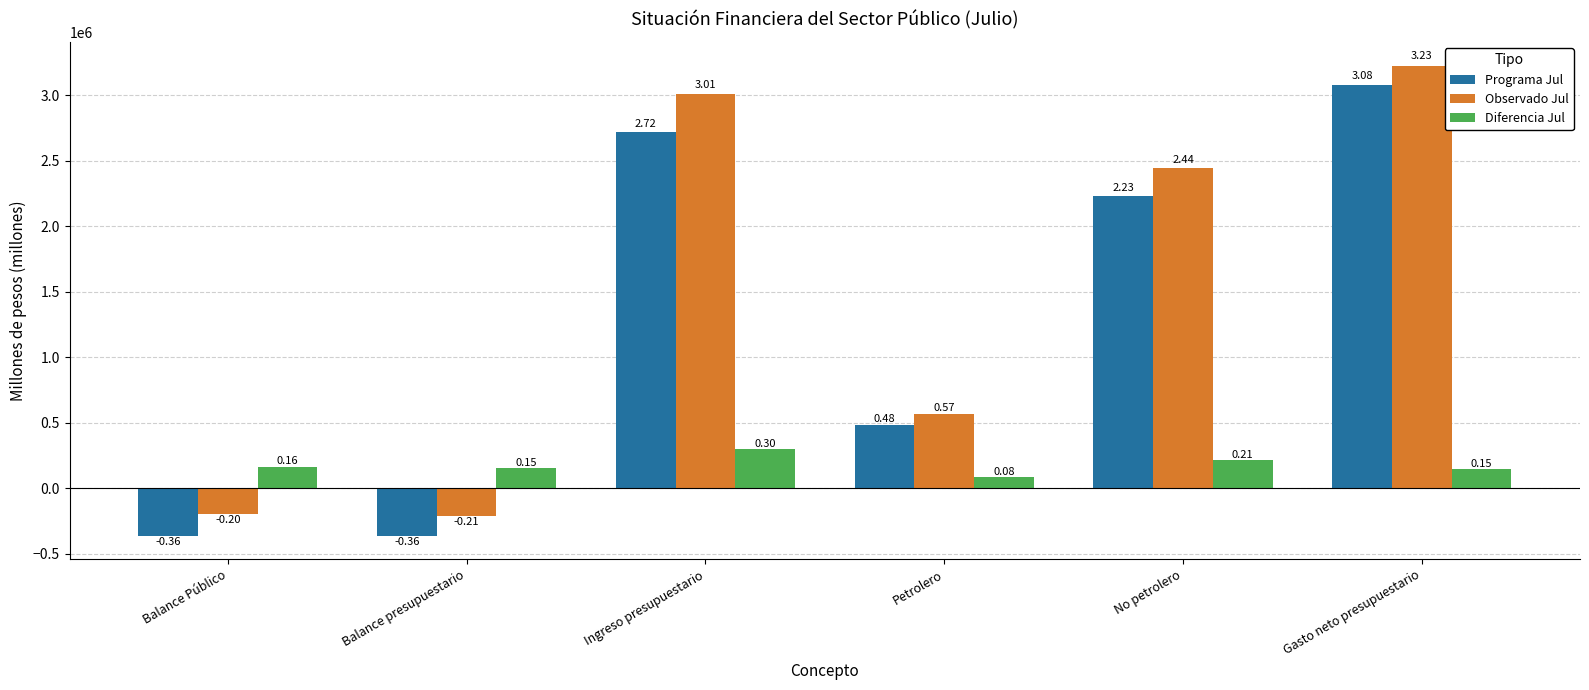

What is the spread (max minus min) of values at Gasto neto presupuestario?

3079148.4